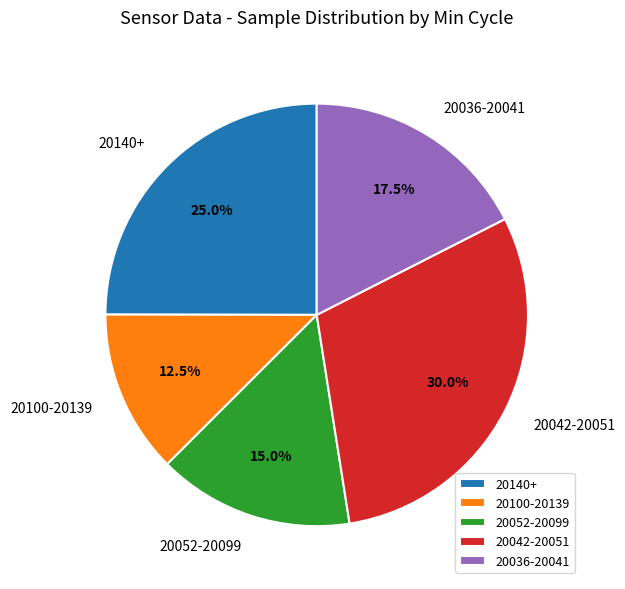

Combined, what portion of the pie is 20052-20099 and 20100-20139?

27.5%